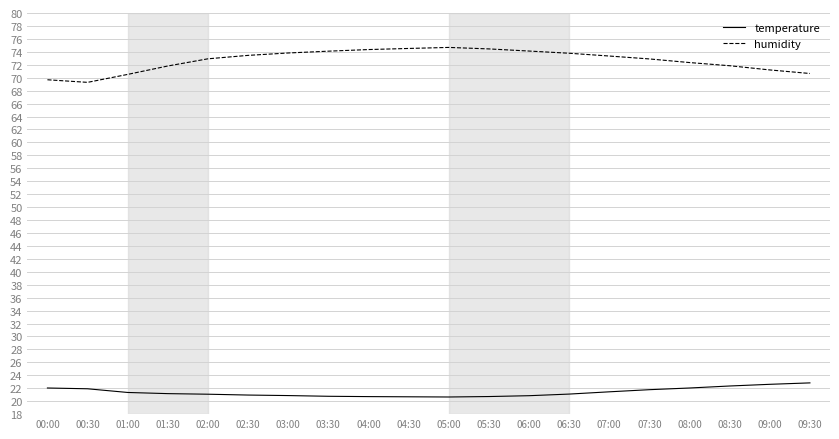

What is the lowest value of the humidity series?

69.3